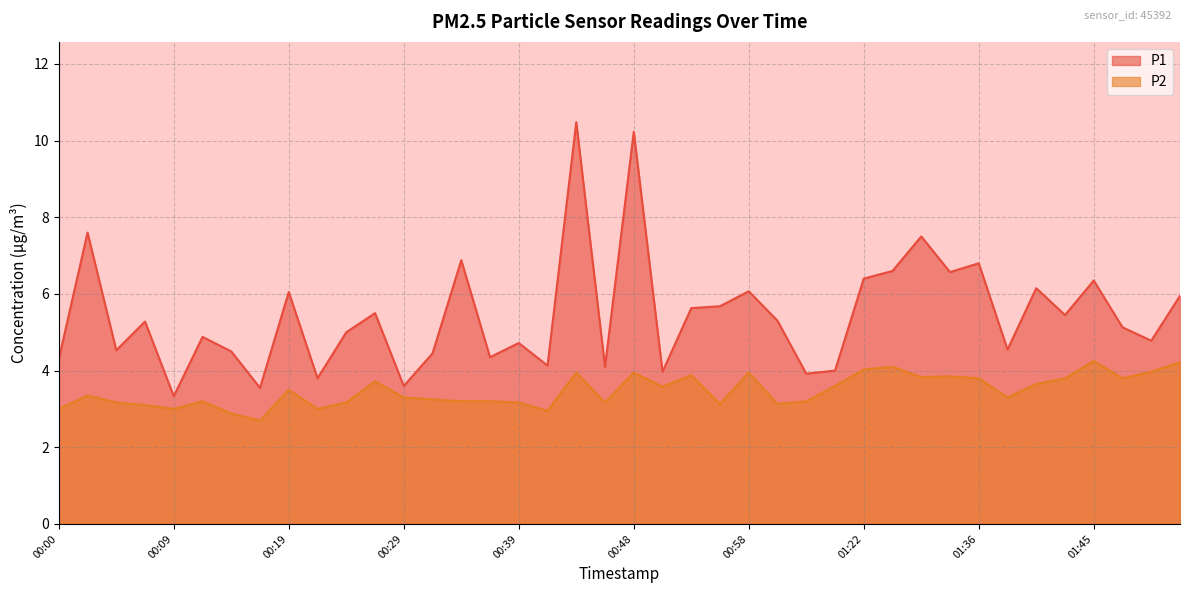

Which category has the lowest value in the P1 series?

00:09